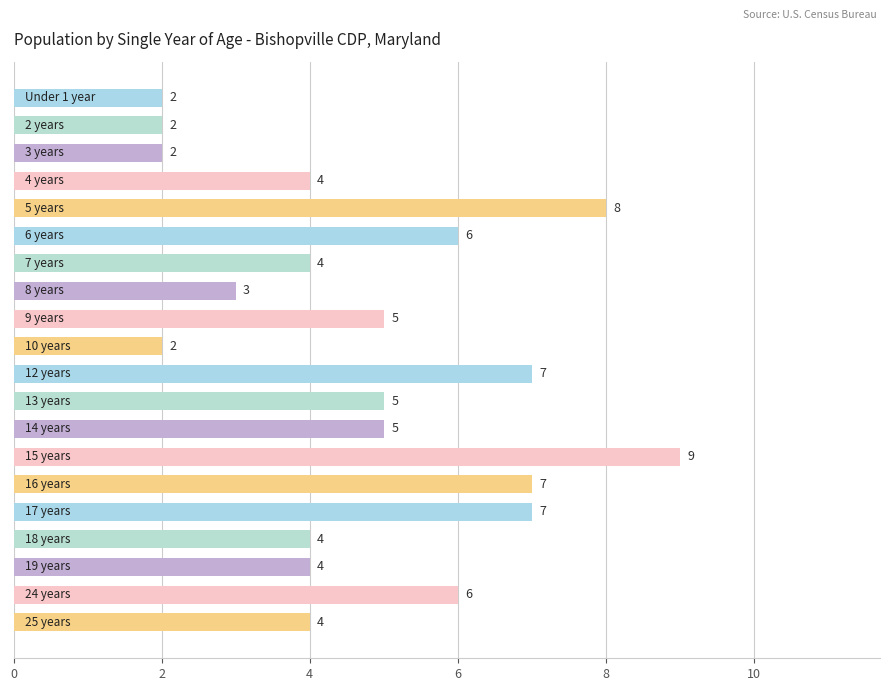

What is the difference between the second highest and second lowest values?

6